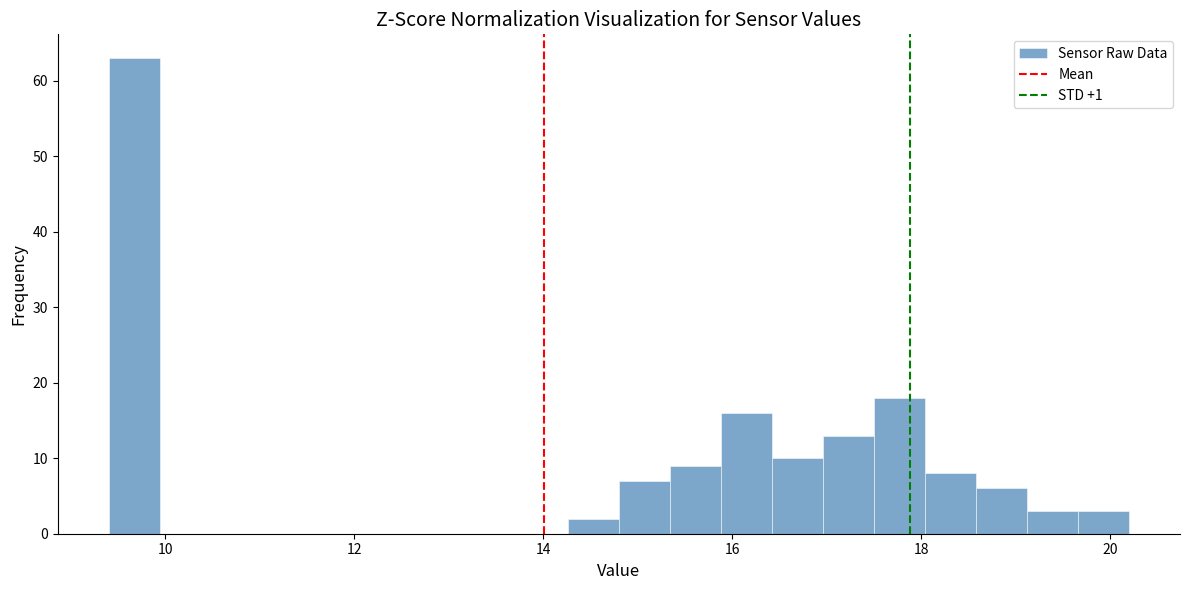

Read against the x-axis, roughly where is the centre of the tallest bar?

9.6